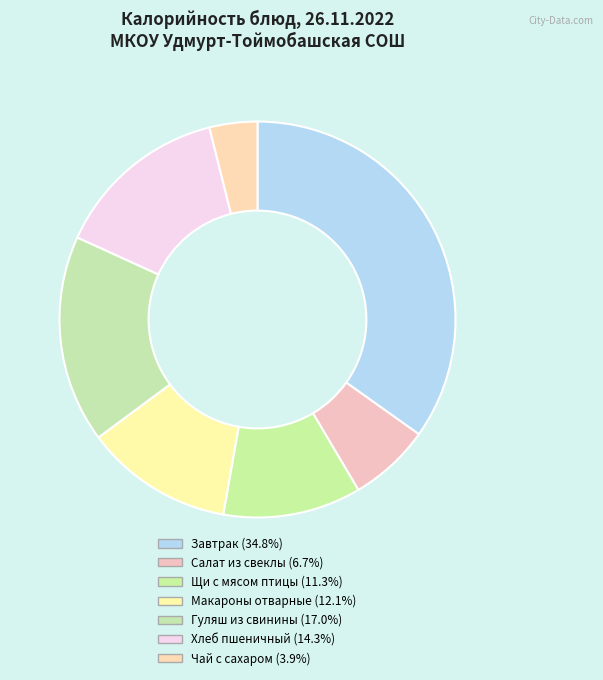

How many slices are in this pie chart?

7